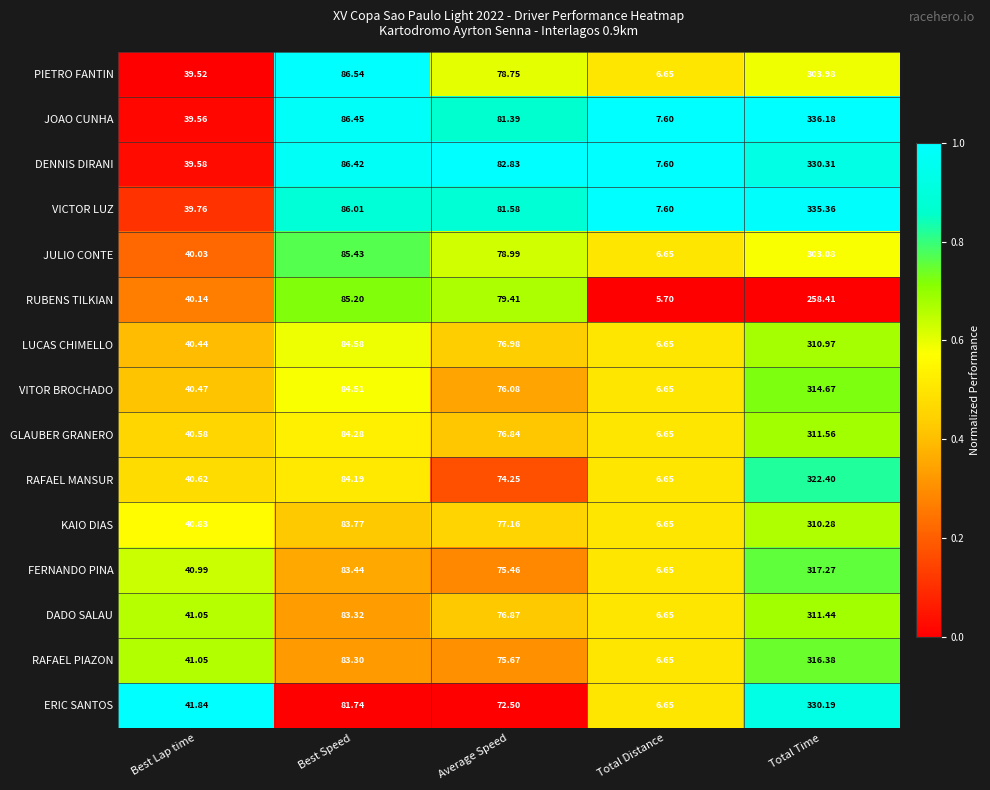

Which series has the largest total across all categories?

JOAO CUNHA